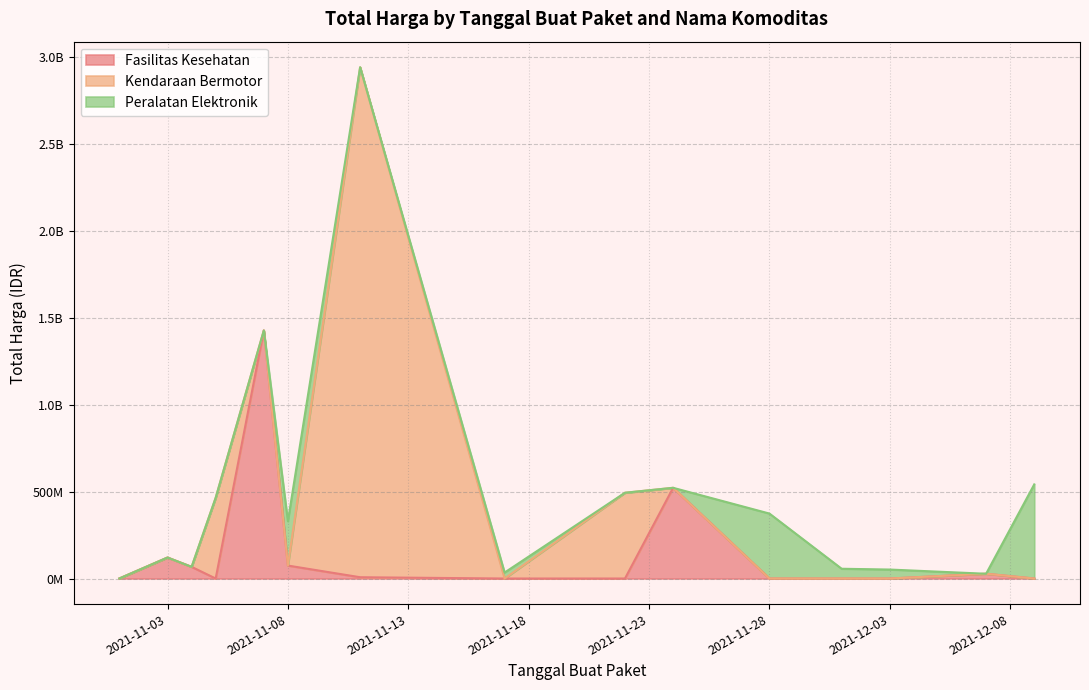

Is it true that Kendaraan Bermotor equals 1592045158 at 2021-11-07?

False